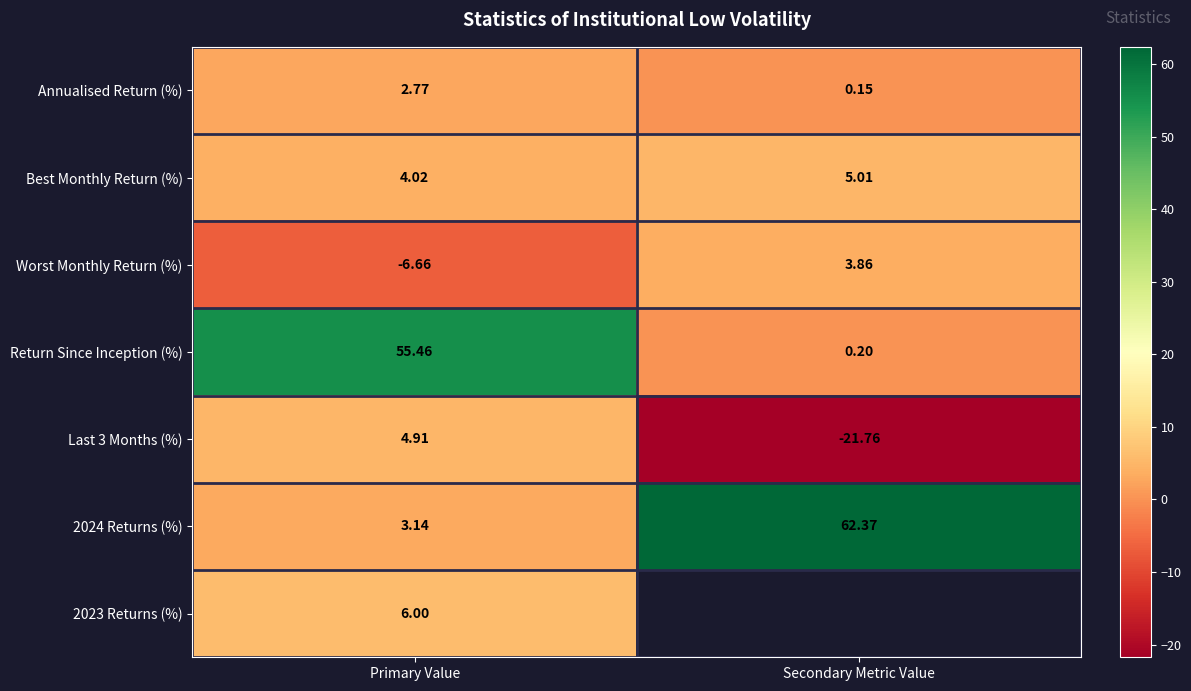

Rank the categories by Last 3 Months (%) value from lowest to highest.

Secondary Metric Value, Primary Value